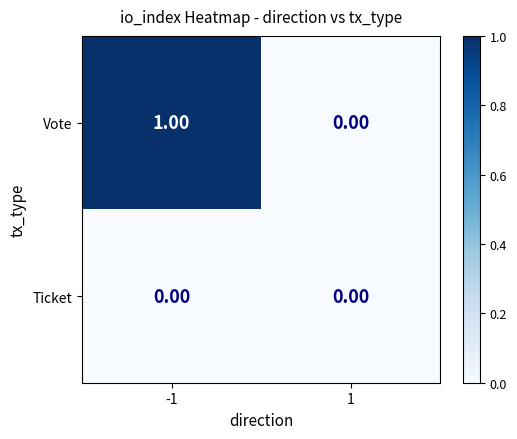

Rank the series by their maximum value, from highest to lowest.

Vote, Ticket